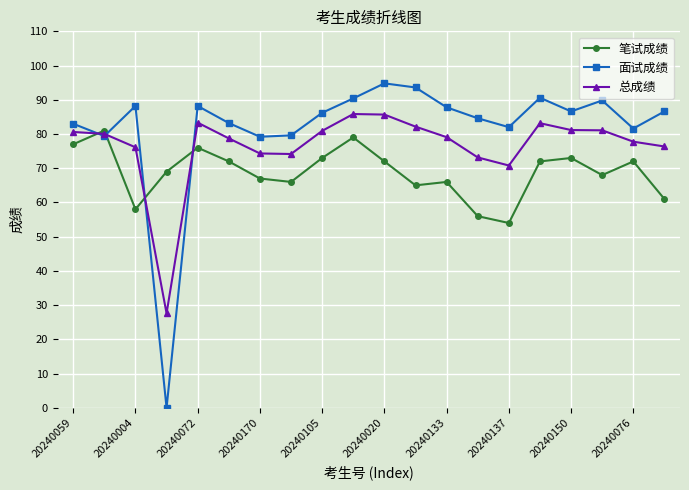

What is the minimum value for 笔试成绩?

54.0